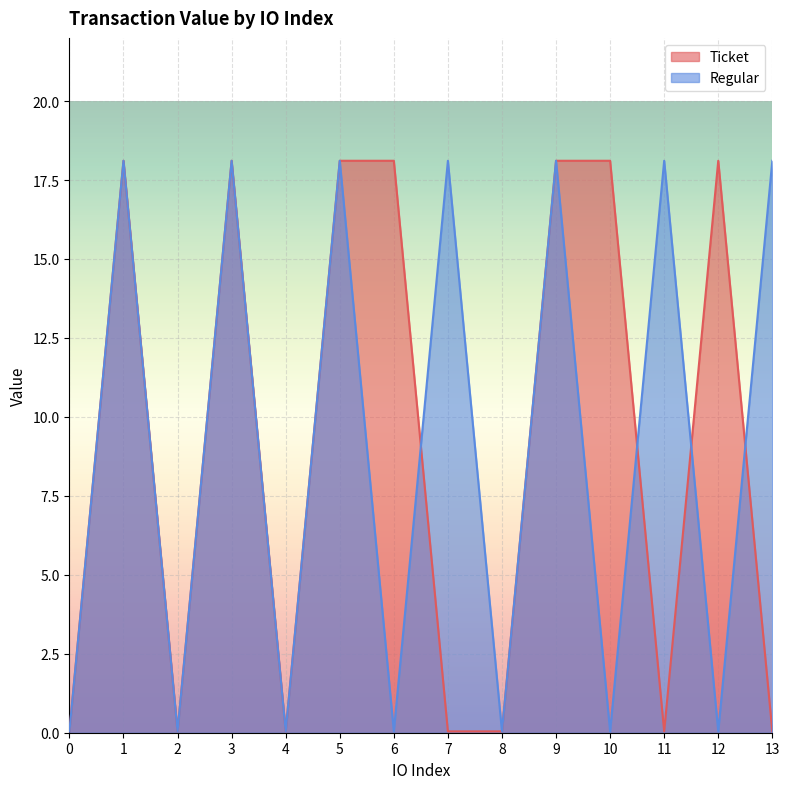

Reading left to right, what are all the values shown in this chart?

Ticket: 0.0	18.1	0.0	18.1	0.0	18.1	18.1	0.0	0.0	18.1	18.1	0.0	18.1	0.0
Regular: 0.0	18.1	0.0	18.1	0.0	18.1	0.0	18.1	0.0	18.1	0.0	18.1	0.0	18.1